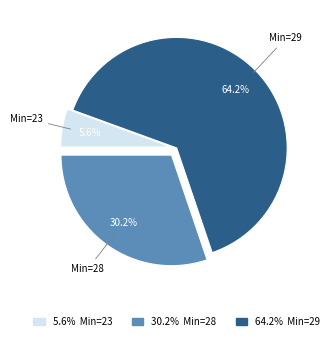

Is there a majority slice in this chart?

Yes